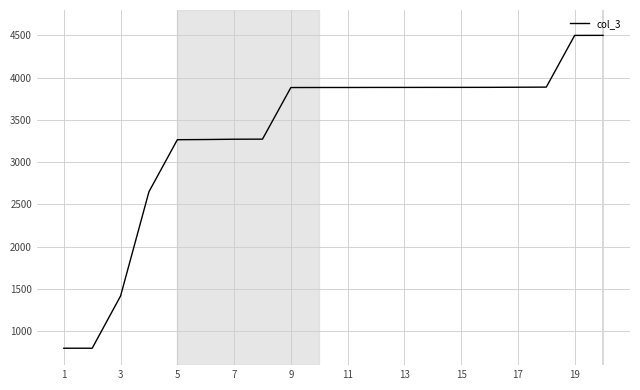

What is the difference between the maximum and minimum values?

3700.0